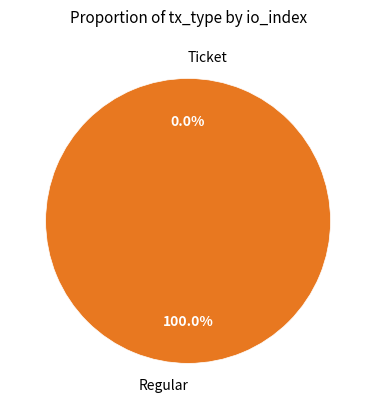

What is the total percentage of Regular and Ticket?

100.0%